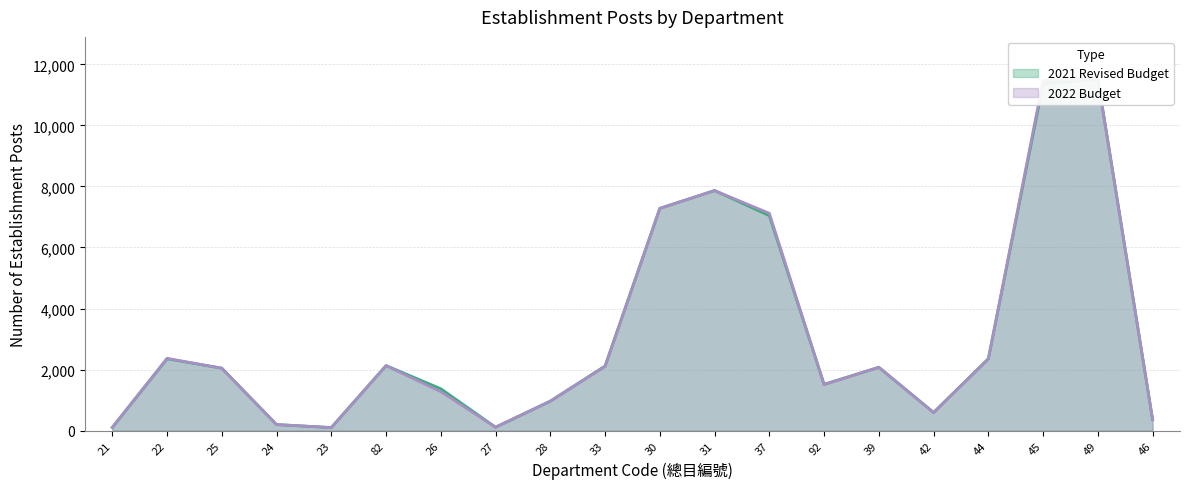

How many lines are shown in the chart?

2